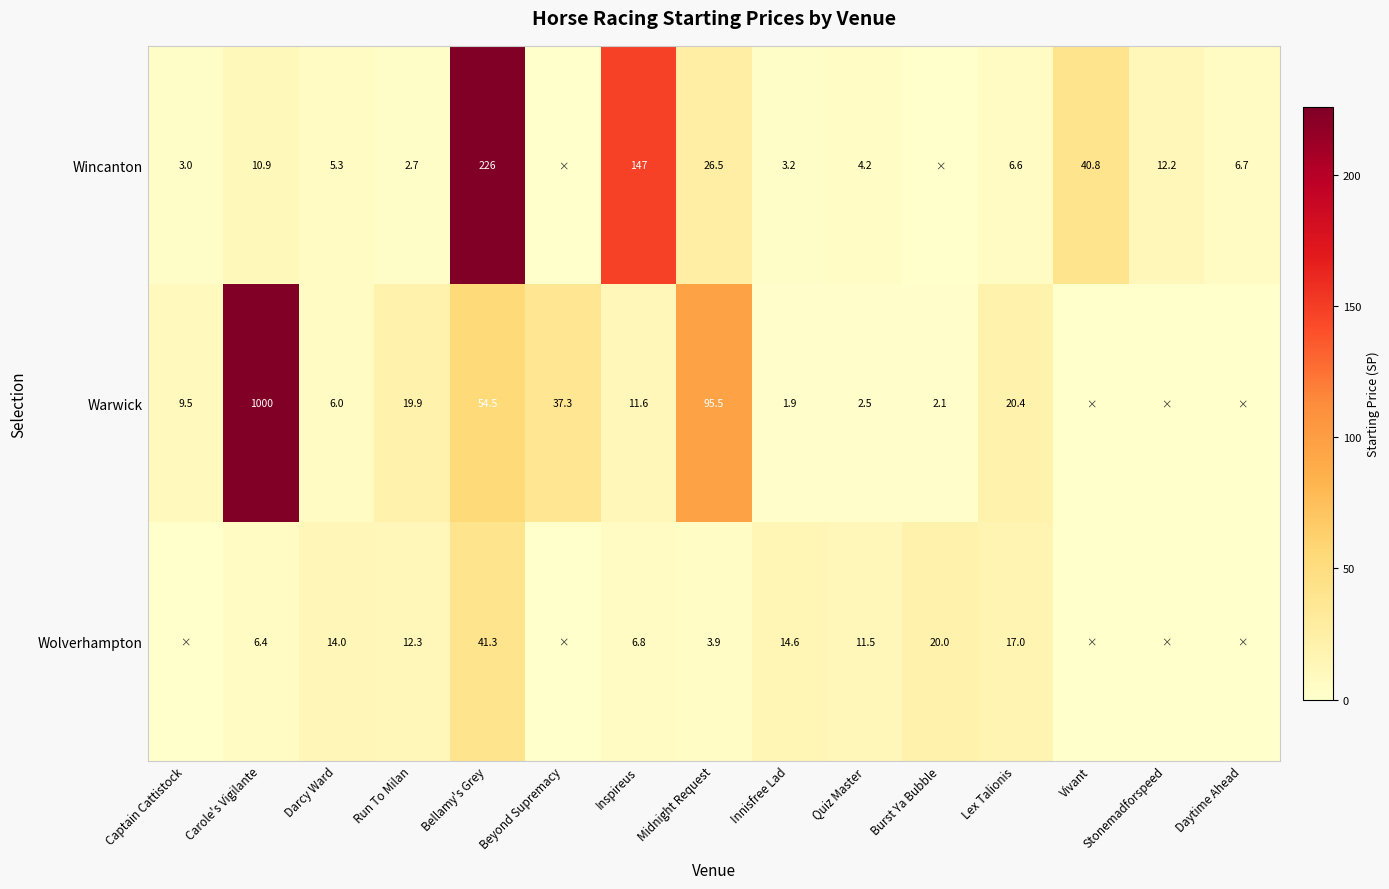

What is the difference between the Warwick values at Carole's Vigilante and Captain Cattistock?

990.5